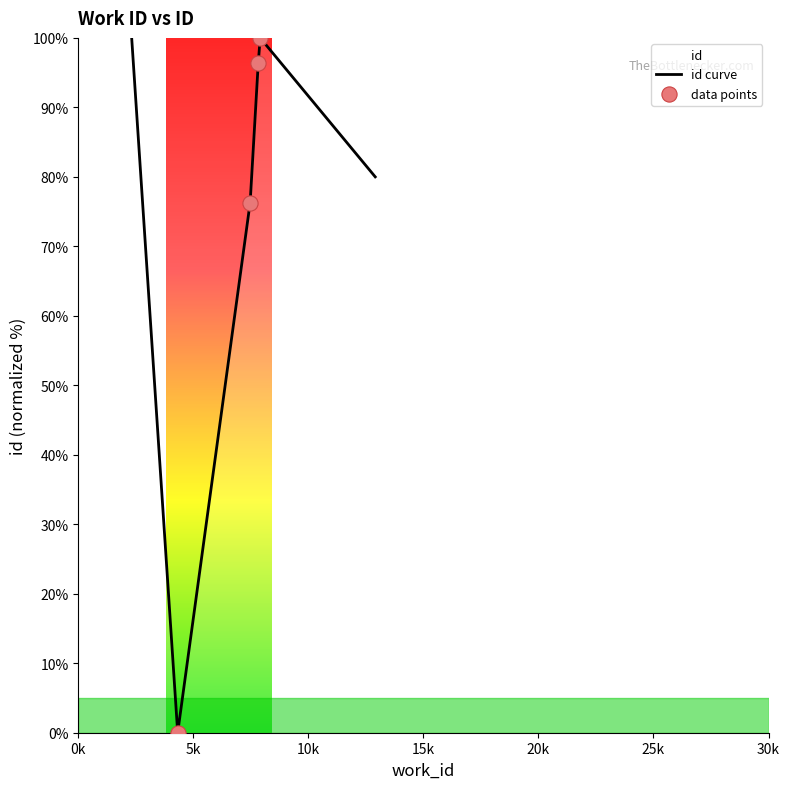

What is the change in value from 7470 to 7907?

+23.7